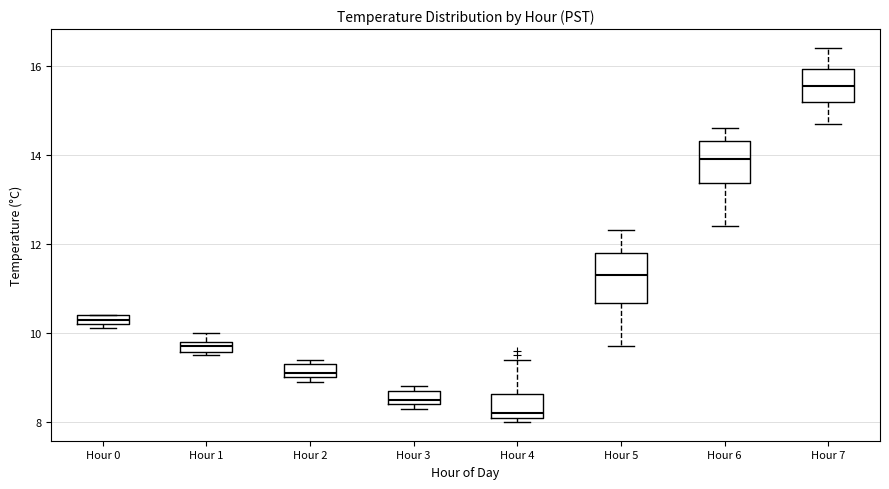

Which box is the tallest, from its lower edge to its upper edge?

Hour 5